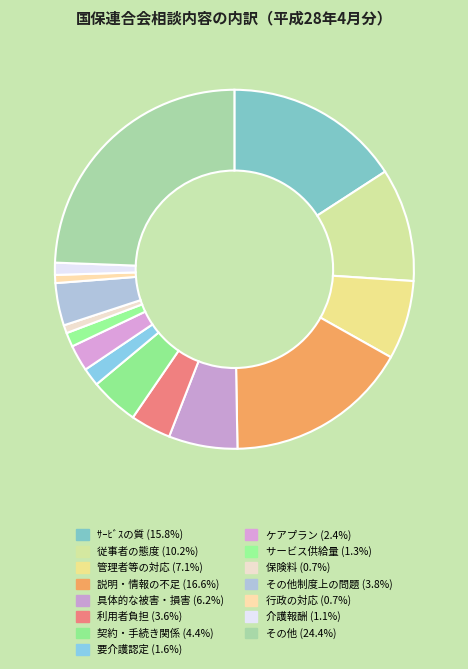

To the nearest percent, what is the difference between the largest and smallest slice percentages?

24%